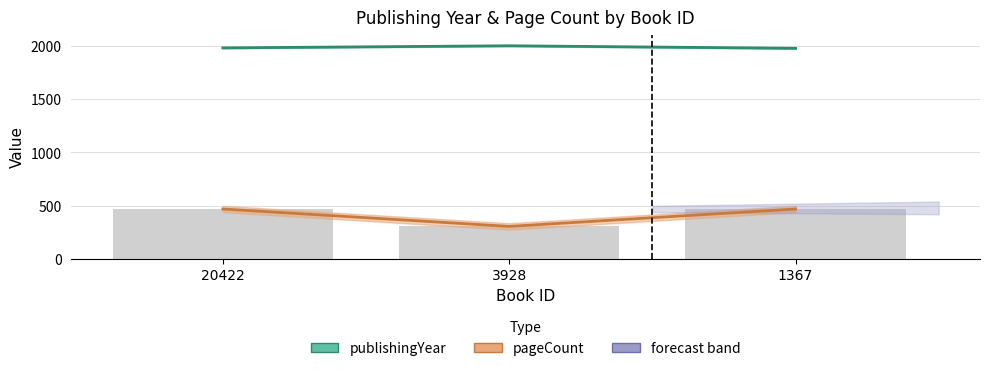

The value of pageCount at 1367 is 468. True or false?

True